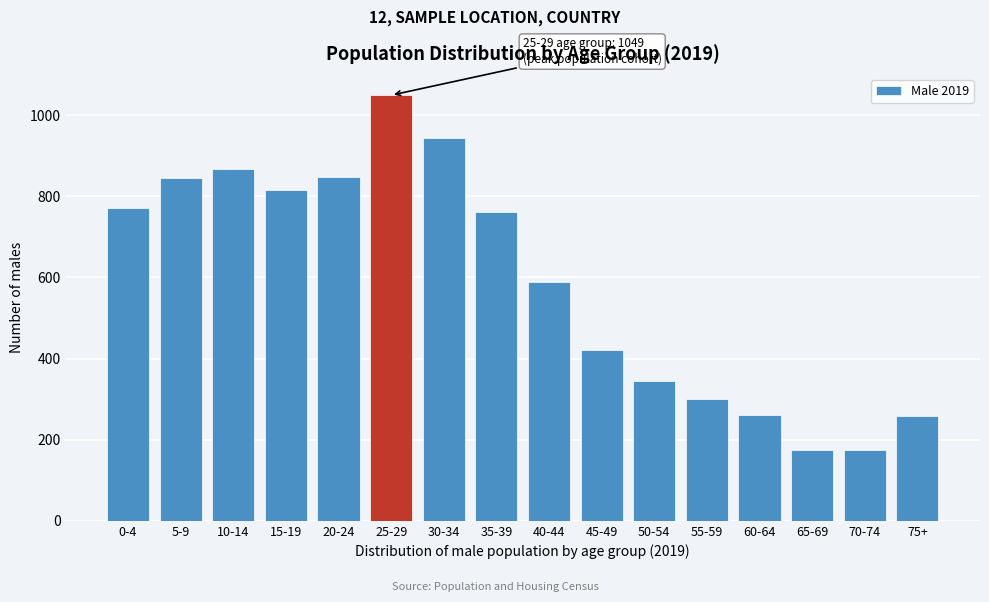

Which label corresponds to the largest value in the chart?

25-29